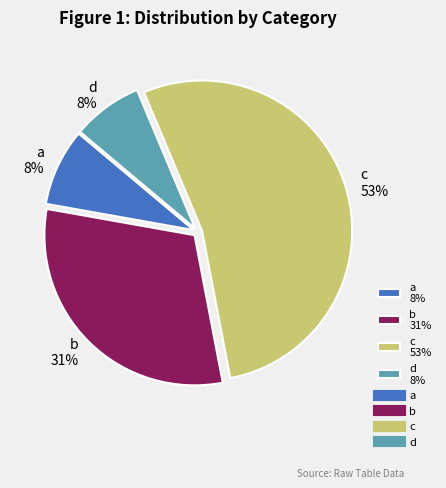

Is it true that a is 14% of the pie?

False